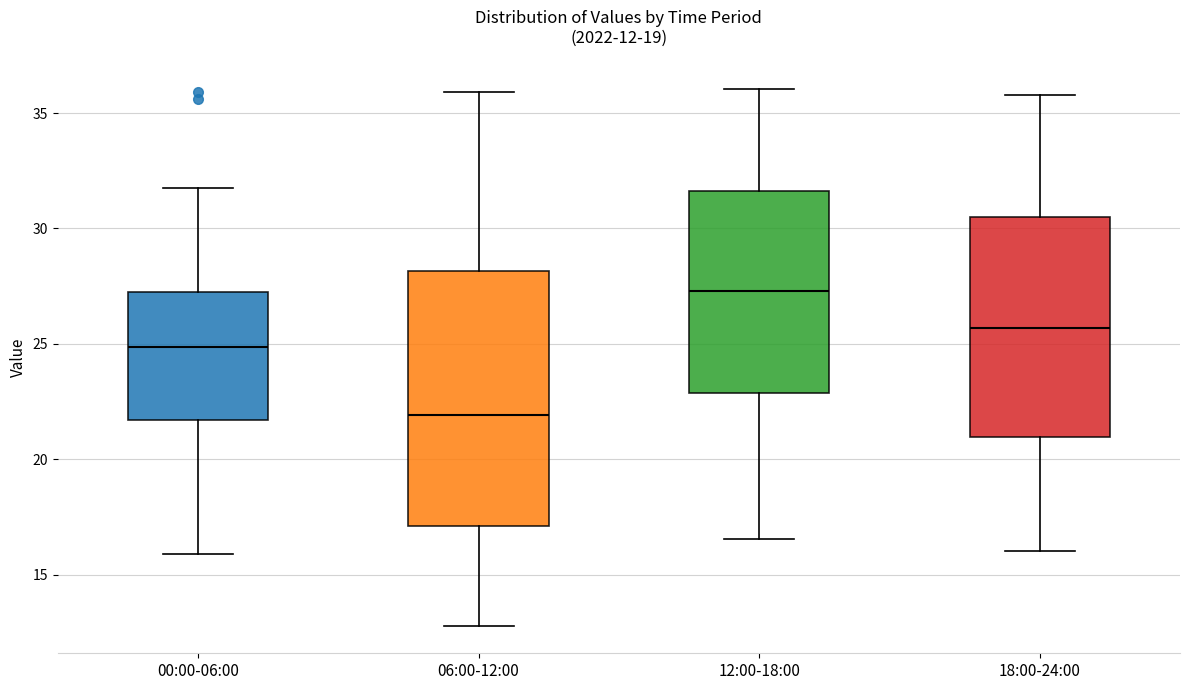

Which box has the highest median line?

12:00-18:00